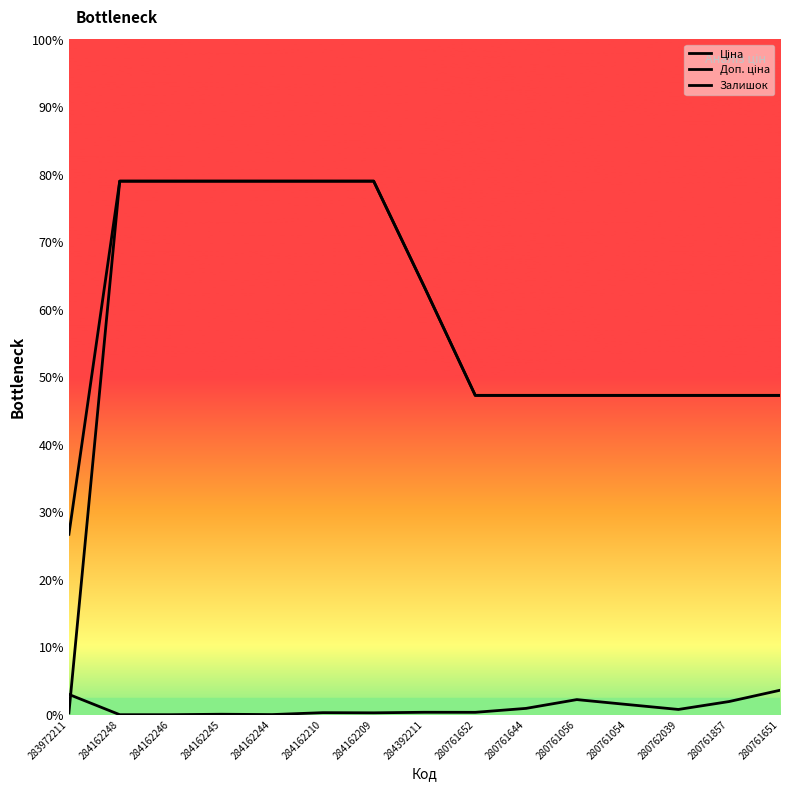

Does the chart have visible grid lines?

No